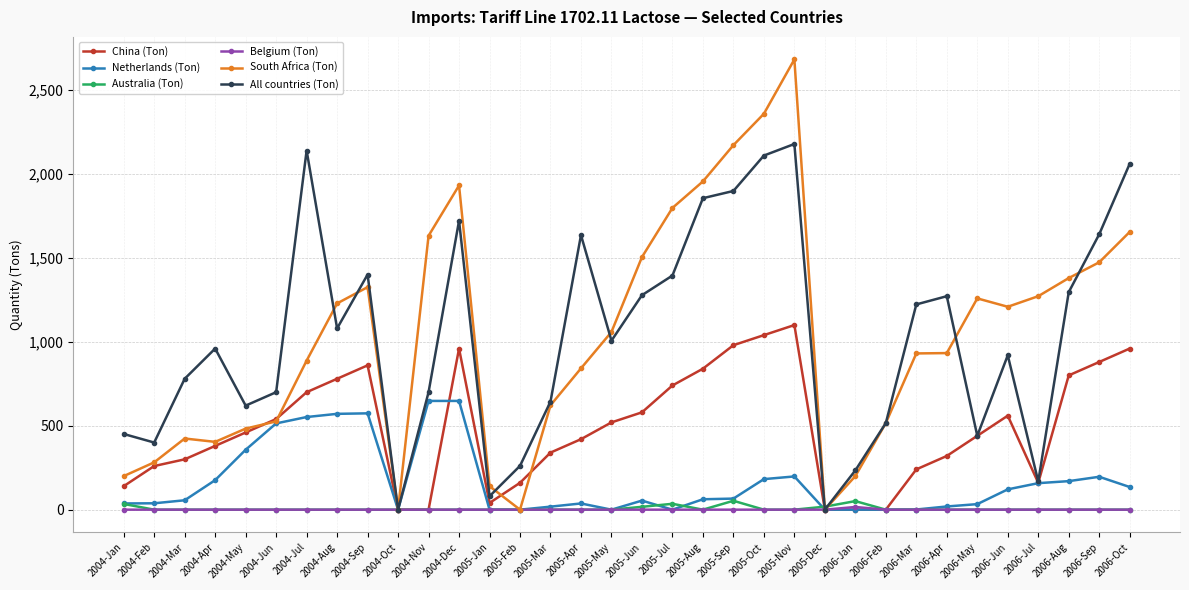

At how many categories does at least one series exceed 2560?

1